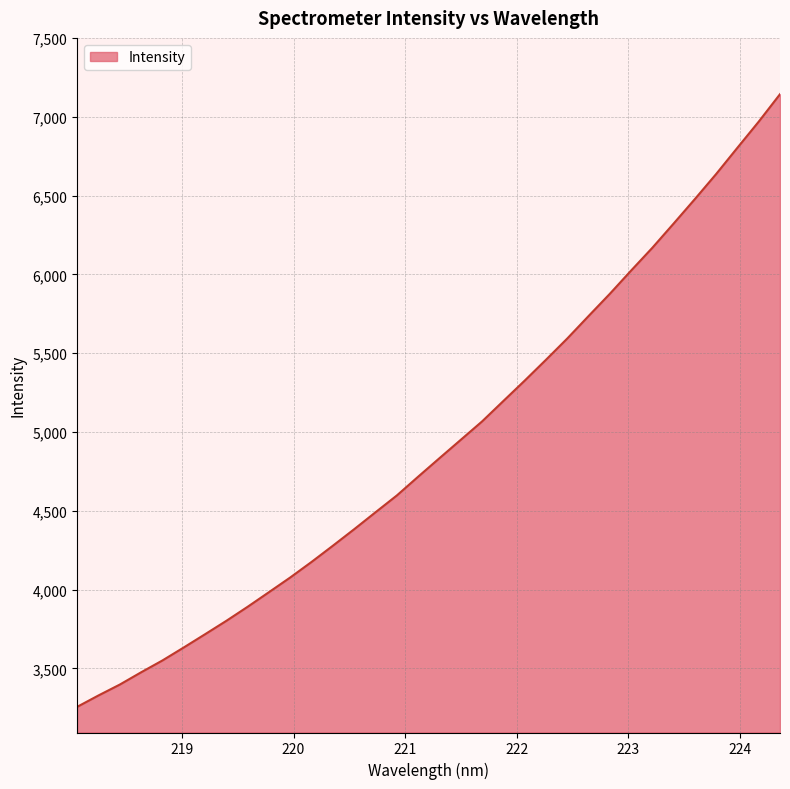

What is the difference between the maximum and minimum values?

3887.5